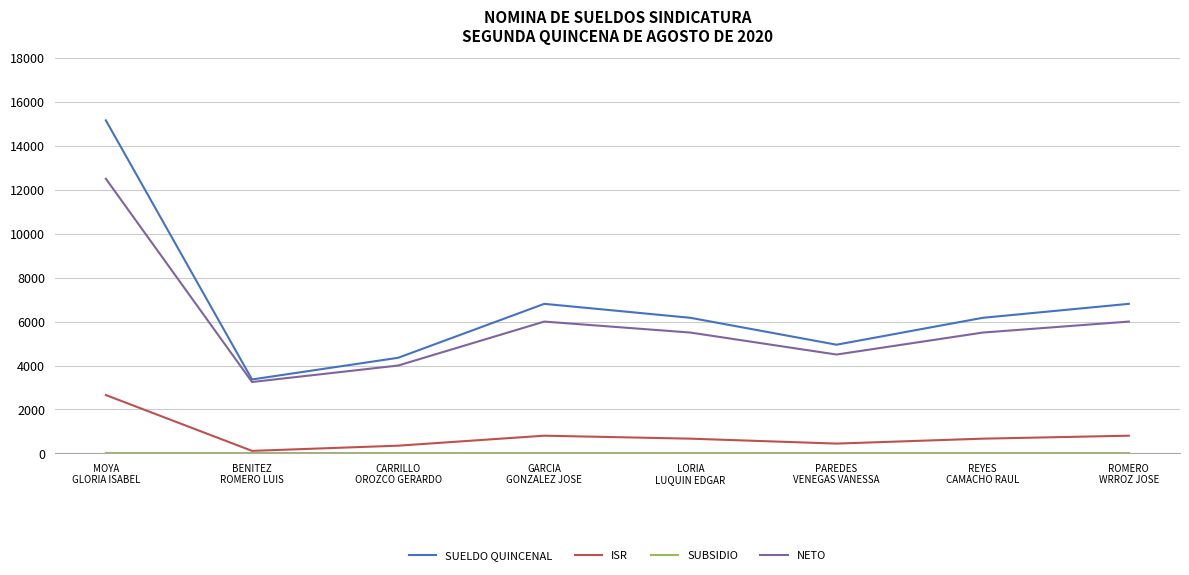

At which category is the sum across all series the highest?

MOYA
GLORIA ISABEL